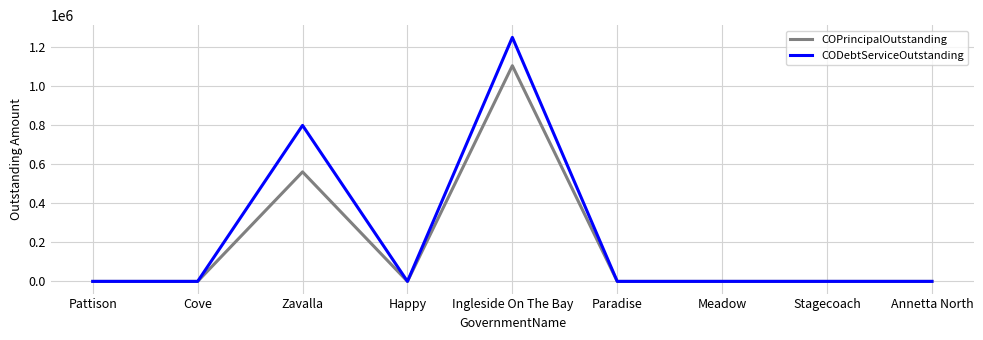

At how many categories does at least one series exceed 517484?

2